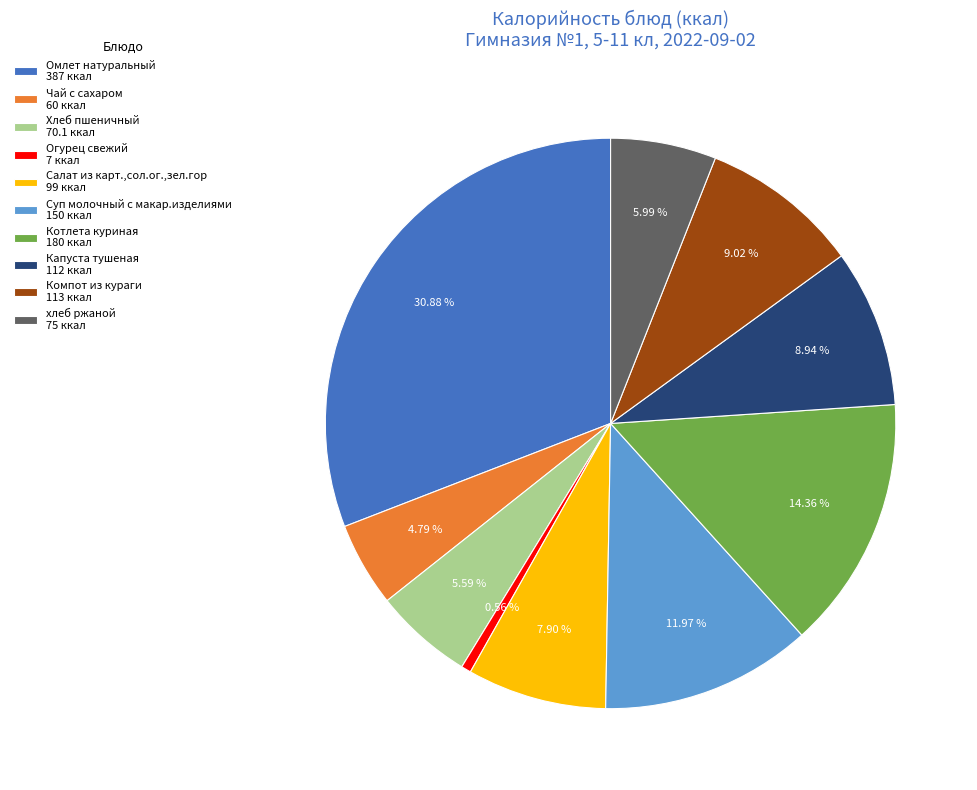

Is there a majority slice in this chart?

No